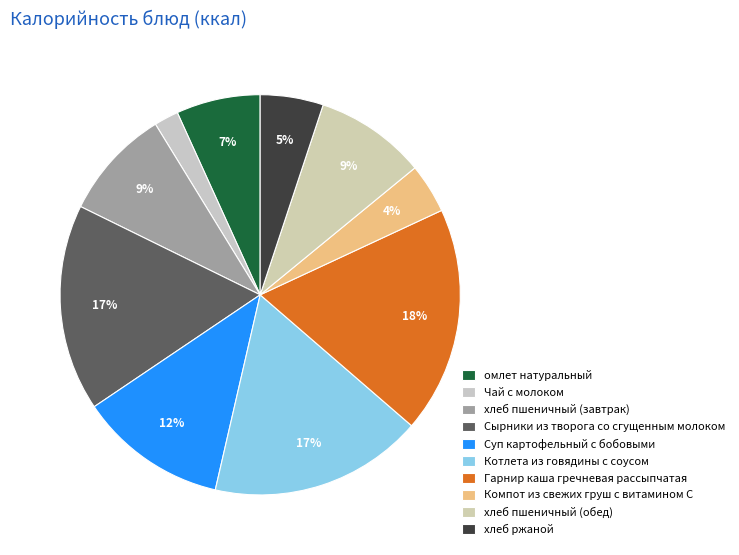

How many segments does this pie chart have?

10